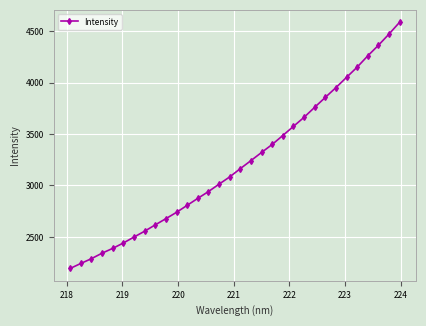

What is the difference between the maximum and minimum values?

2393.9